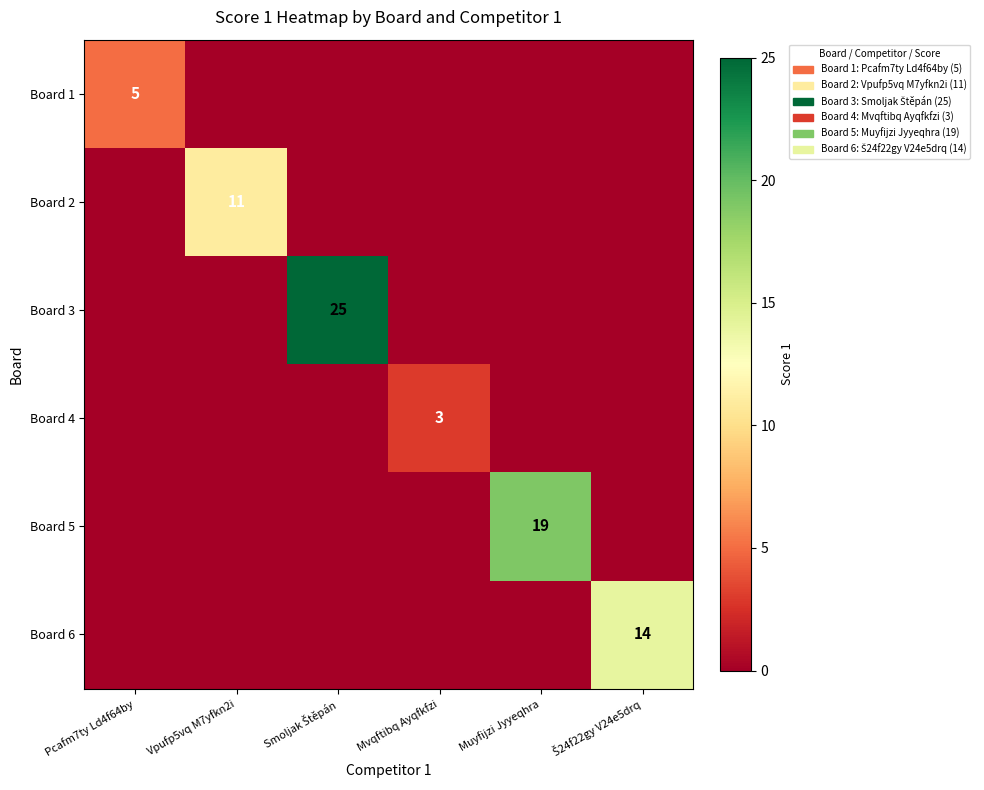

Count the Board 4 values in the range 0 to 1.

5